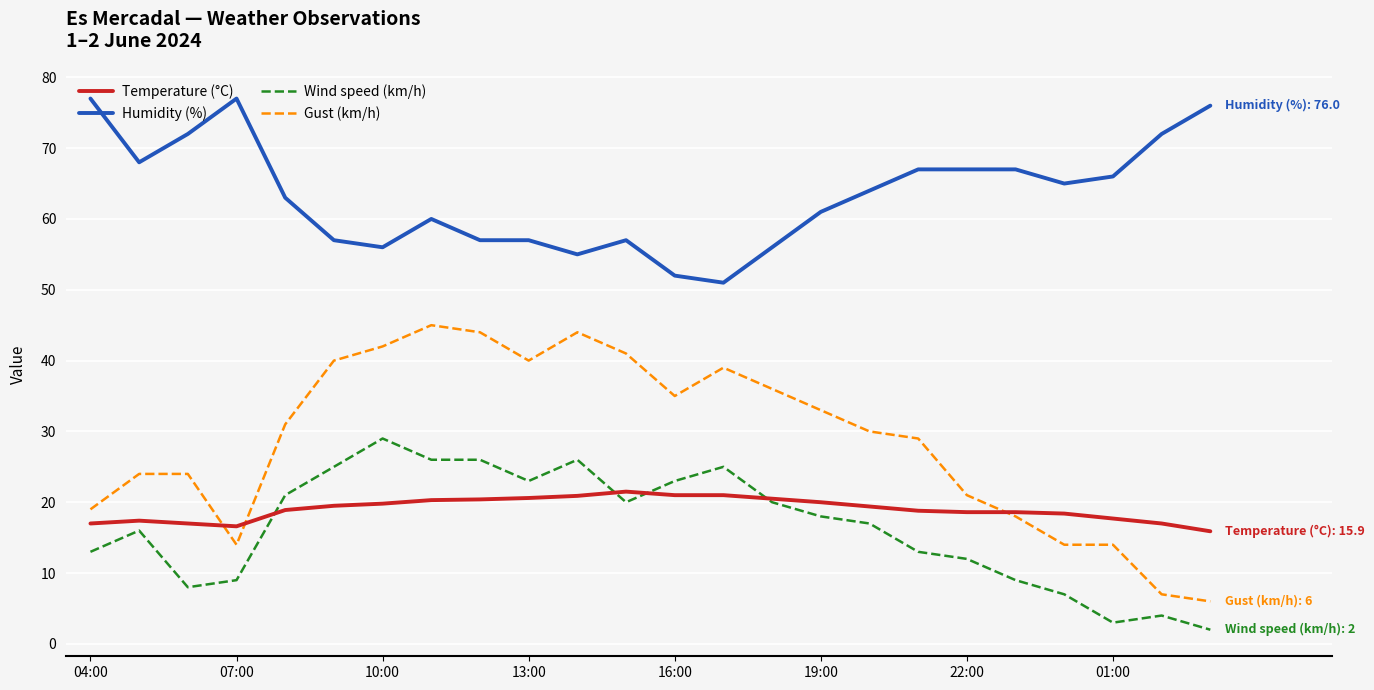

True or false: Wind speed (km/h) and Temperature (°C) cross at least once.

True